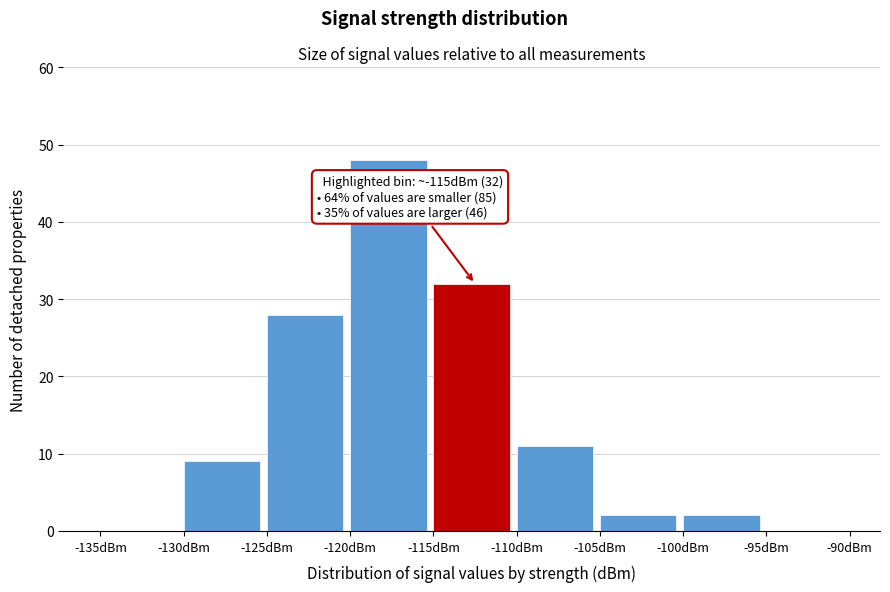

Which range on the x-axis has the tallest bar?

-120 to -115